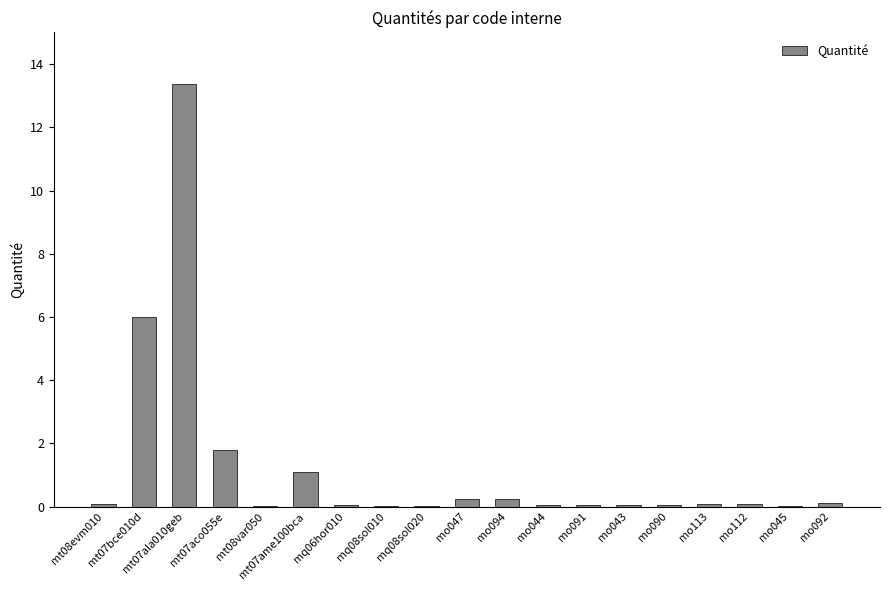

Between mq08sol010 and mt07ala010geb, which is larger?

mt07ala010geb